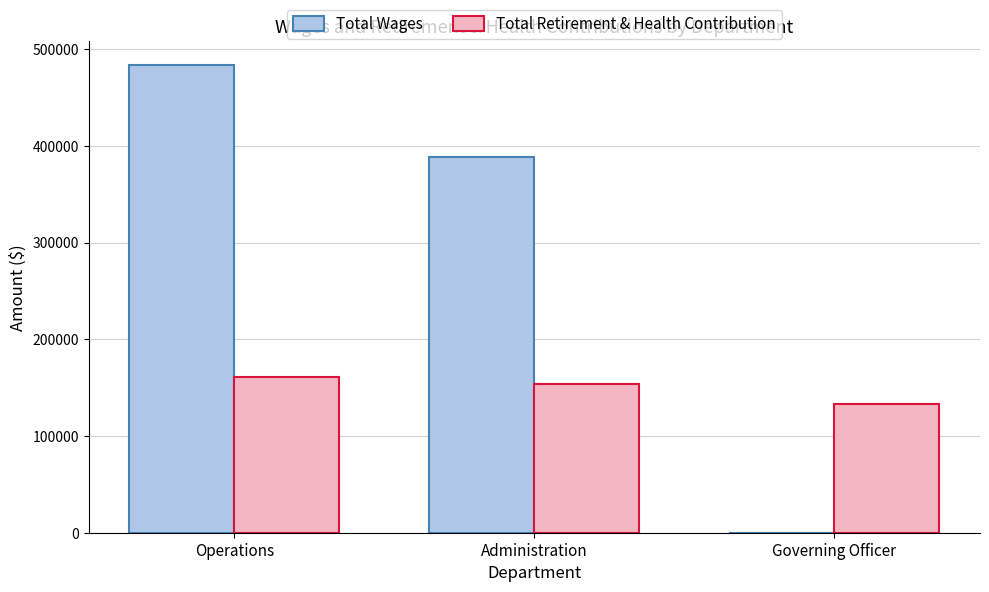

What is the sum of all Total Wages values?

872752